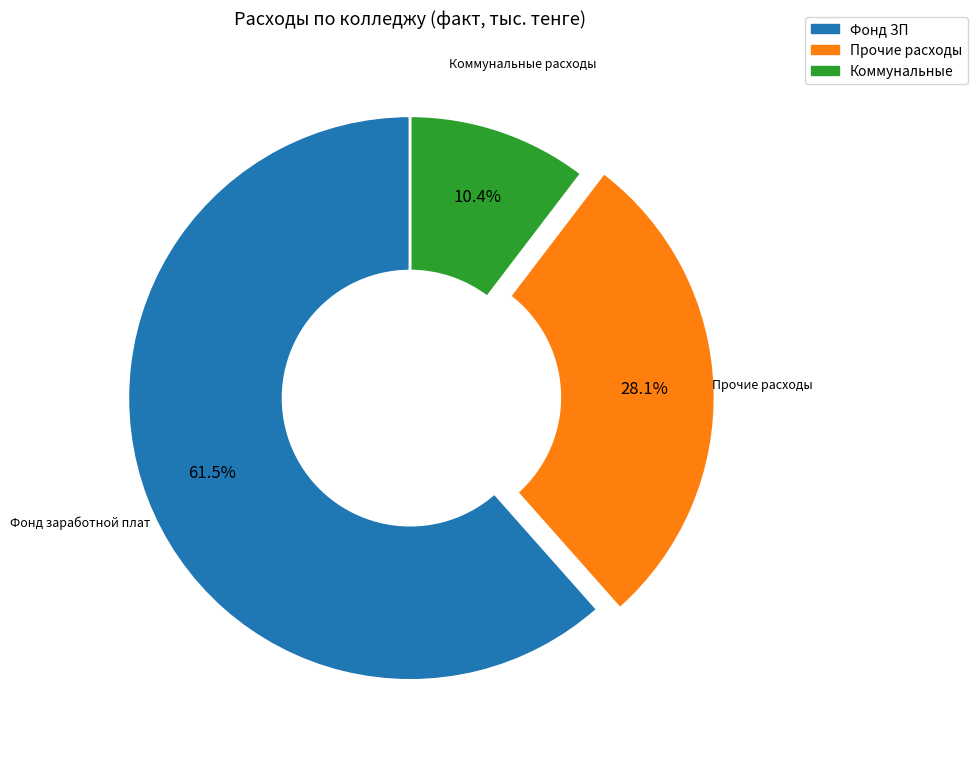

Is there a majority slice in this chart?

Yes